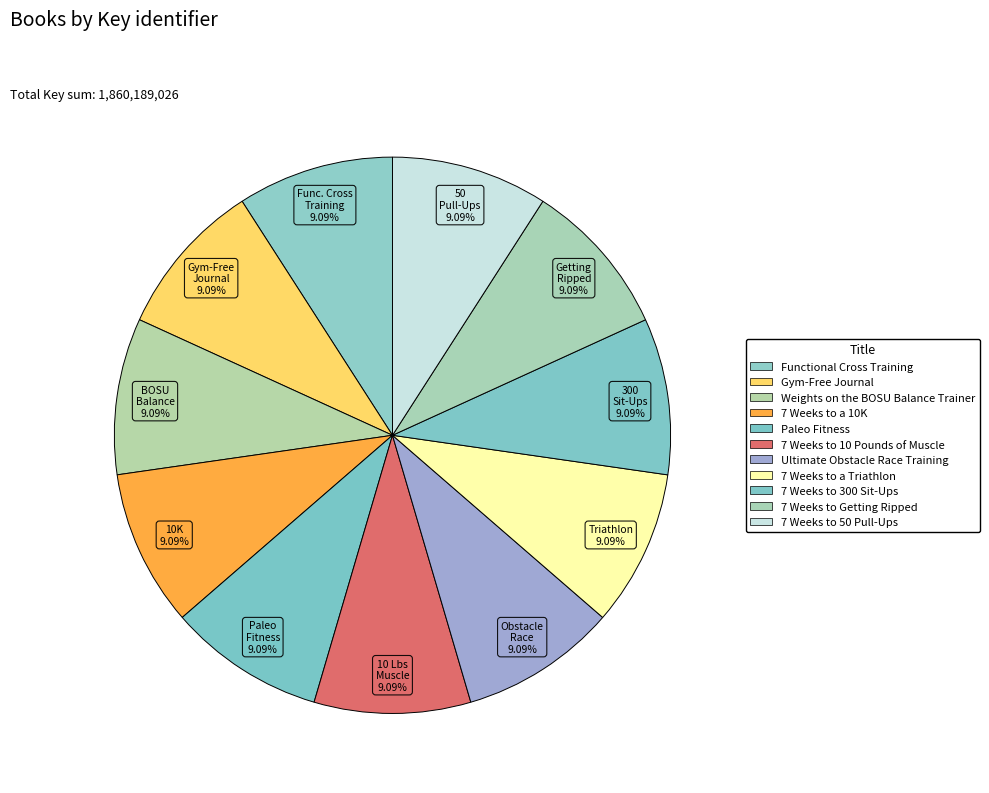

How many slices are in this pie chart?

11